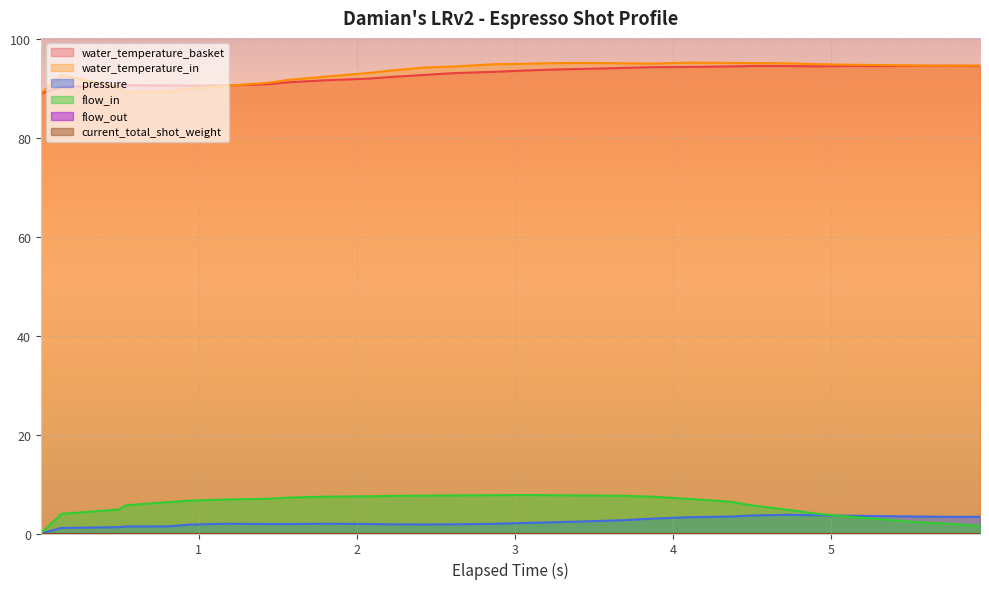

Does the chart display data point markers on the line(s)?

No